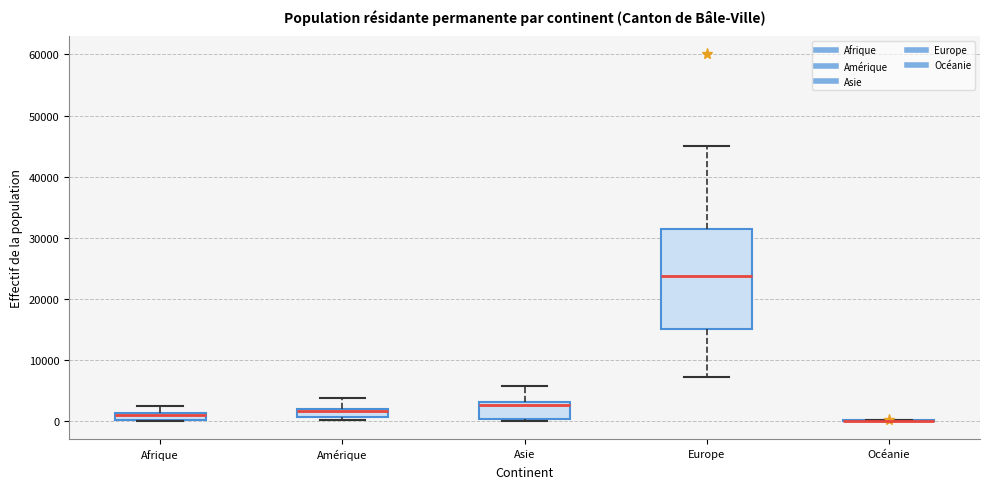

Where does the lower whisker of the box for Europe end on the y-axis? The values are not printed on the chart, so give them approximately, as read against the axis.

7000